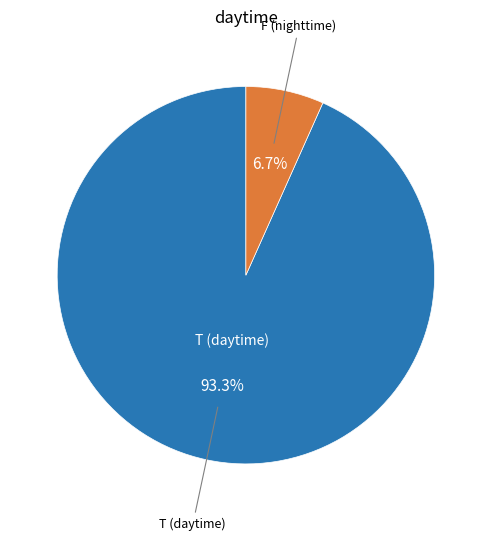

Does any single category account for the majority?

Yes